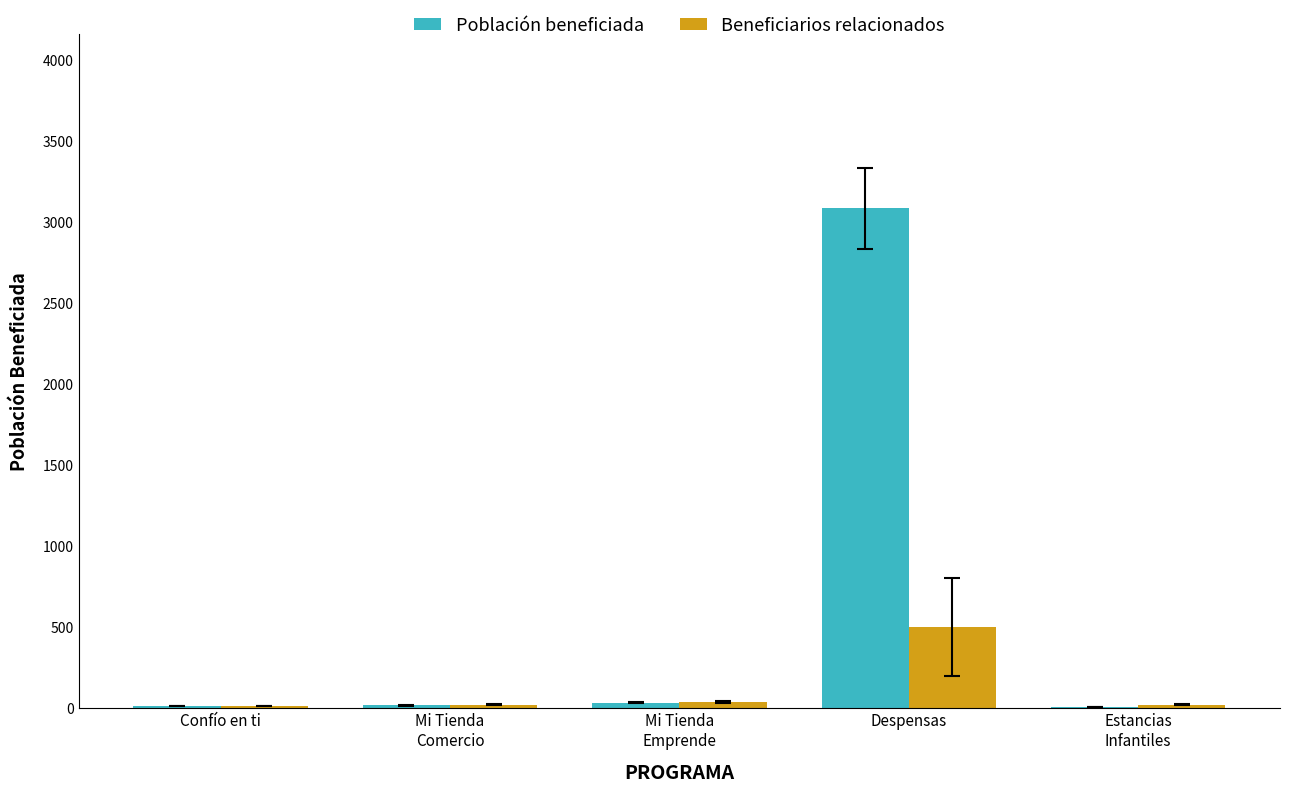

What value does the Población beneficiada series have at Mi Tienda
Comercio?

15